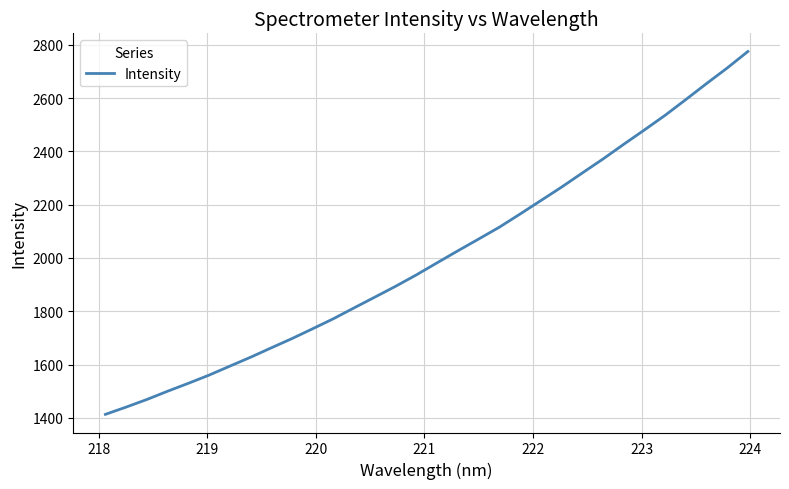

What is the maximum value shown in the chart?

2775.3